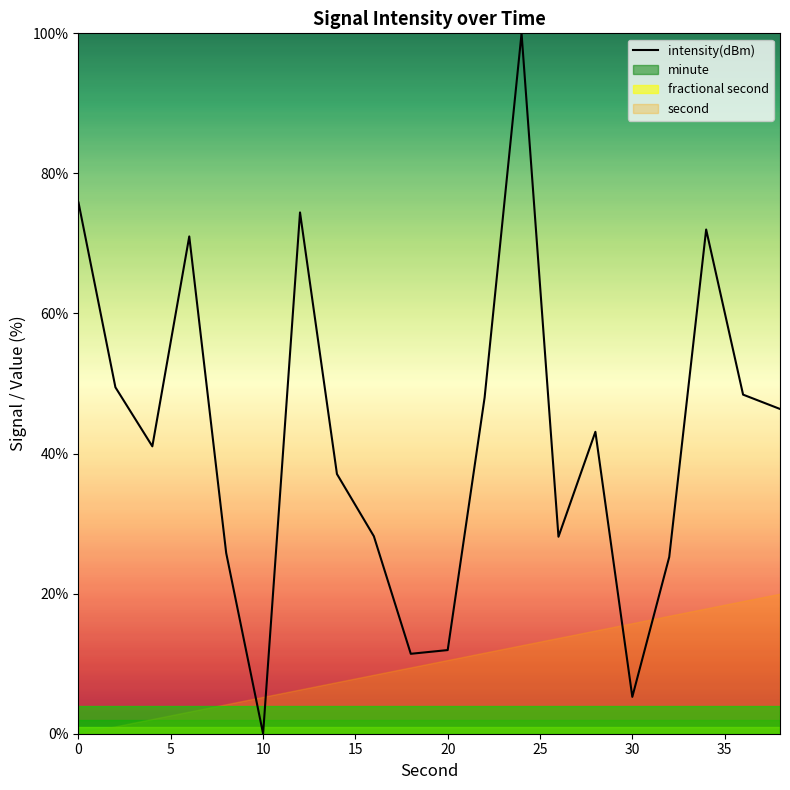

True or false: intensity(dBm) has a value of -46.3 at 10.

False